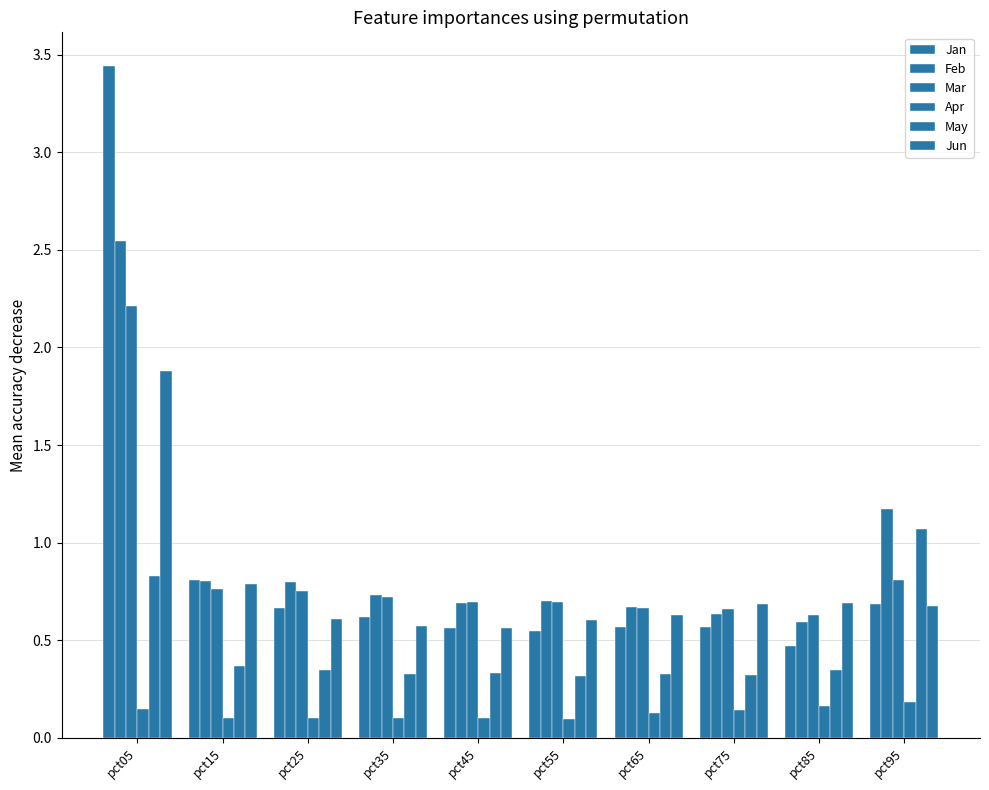

How many bars are there in each group?

6